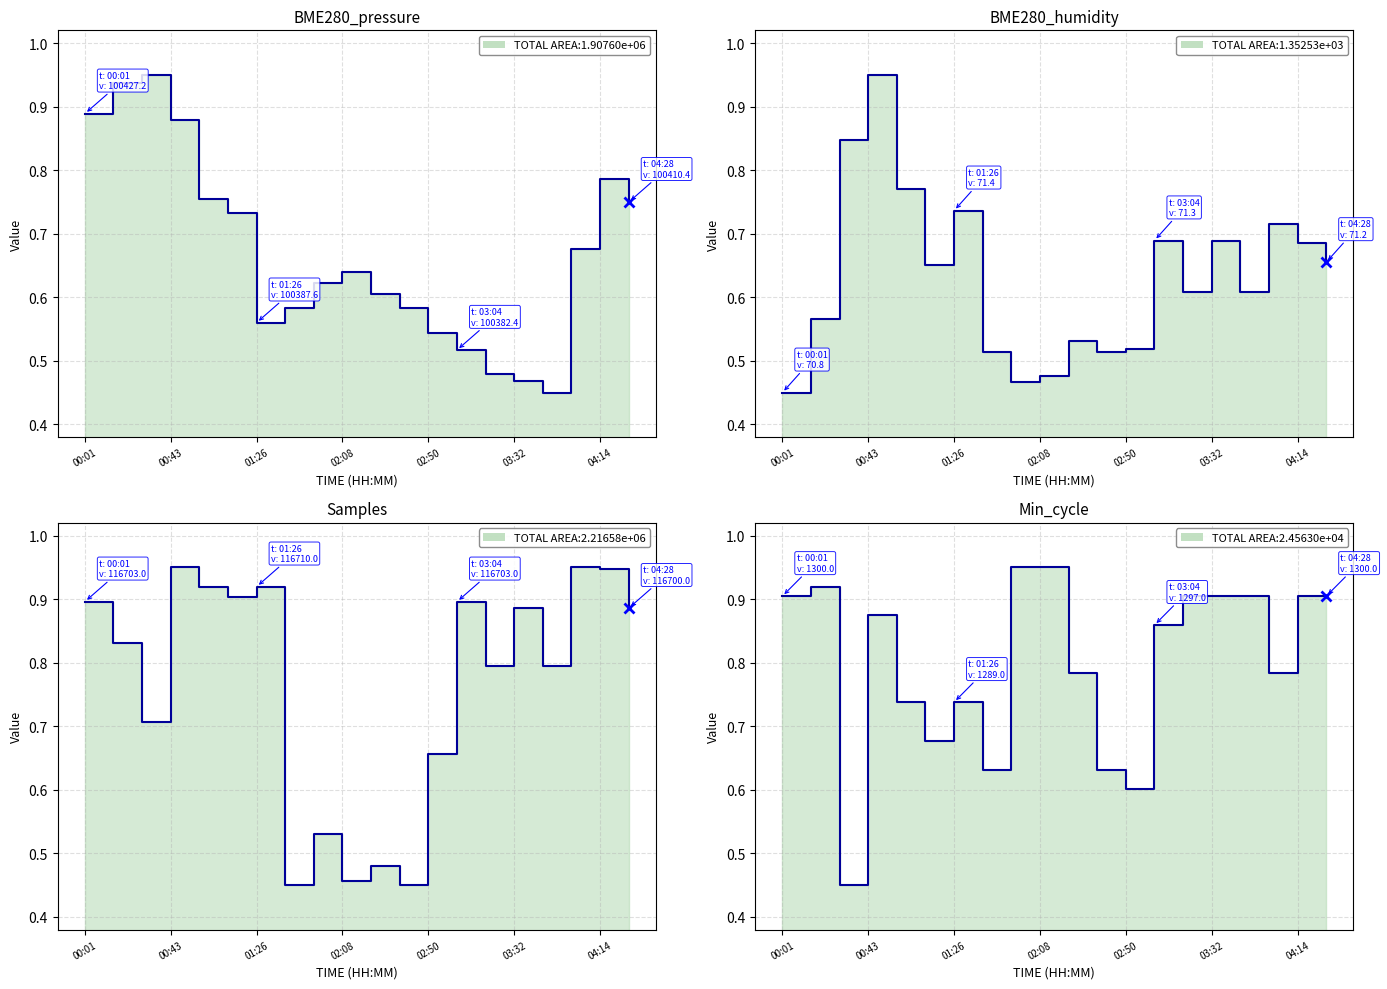

What is the difference between the maximum and second lowest values in the BME280_humidity series?

0.5